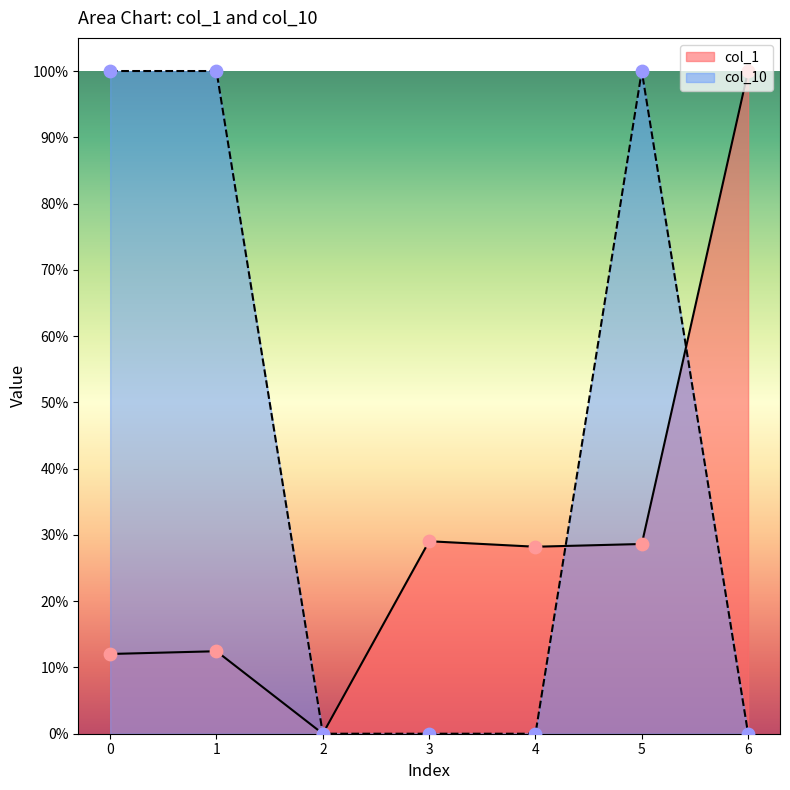

At which category is the sum across all series the highest?

5